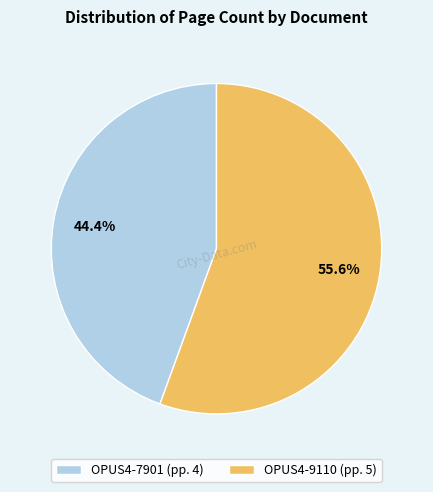

To the nearest percent, what portion does OPUS4-7901 represent?

44%